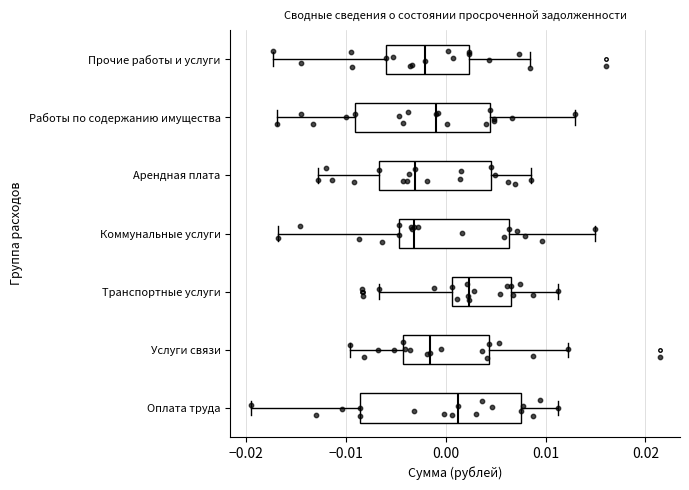

Reading bottom to top, transcribe this box plot: for each box, give where its median line is, the range the box spans, and where its two whiskers end, as read against the x-axis. The values are not printed on the chart, so give them approximately, as read against the axis.

Оплата труда: median 0.001, box -0.009 to 0.008, whiskers -0.020 to 0.011
Услуги связи: median -0.002, box -0.004 to 0.004, whiskers -0.010 to 0.012
Транспортные услуги: median 0.002, box 0.001 to 0.007, whiskers -0.007 to 0.011
Коммунальные услуги: median -0.003, box -0.005 to 0.006, whiskers -0.017 to 0.015
Арендная плата: median -0.003, box -0.007 to 0.005, whiskers -0.013 to 0.009
Работы по содержанию имущества: median -0.001, box -0.009 to 0.004, whiskers -0.017 to 0.013
Прочие работы и услуги: median -0.002, box -0.006 to 0.002, whiskers -0.017 to 0.008